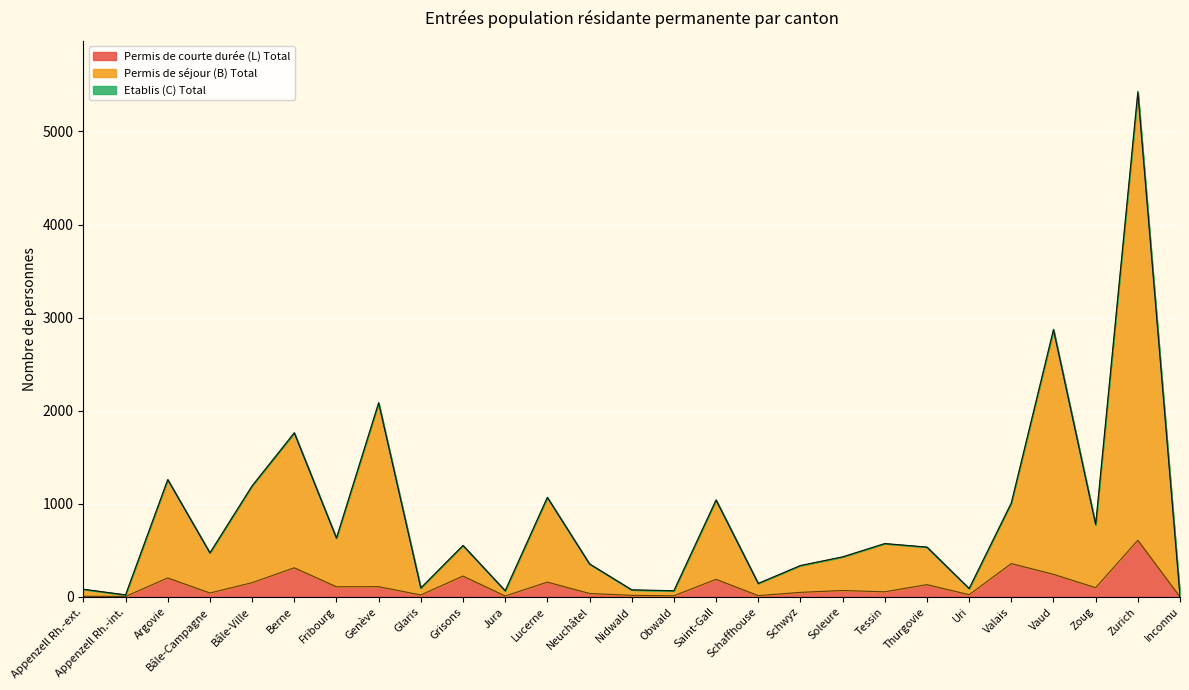

The Permis de courte durée (L) Total series shows 243 at Vaud. True or false?

True